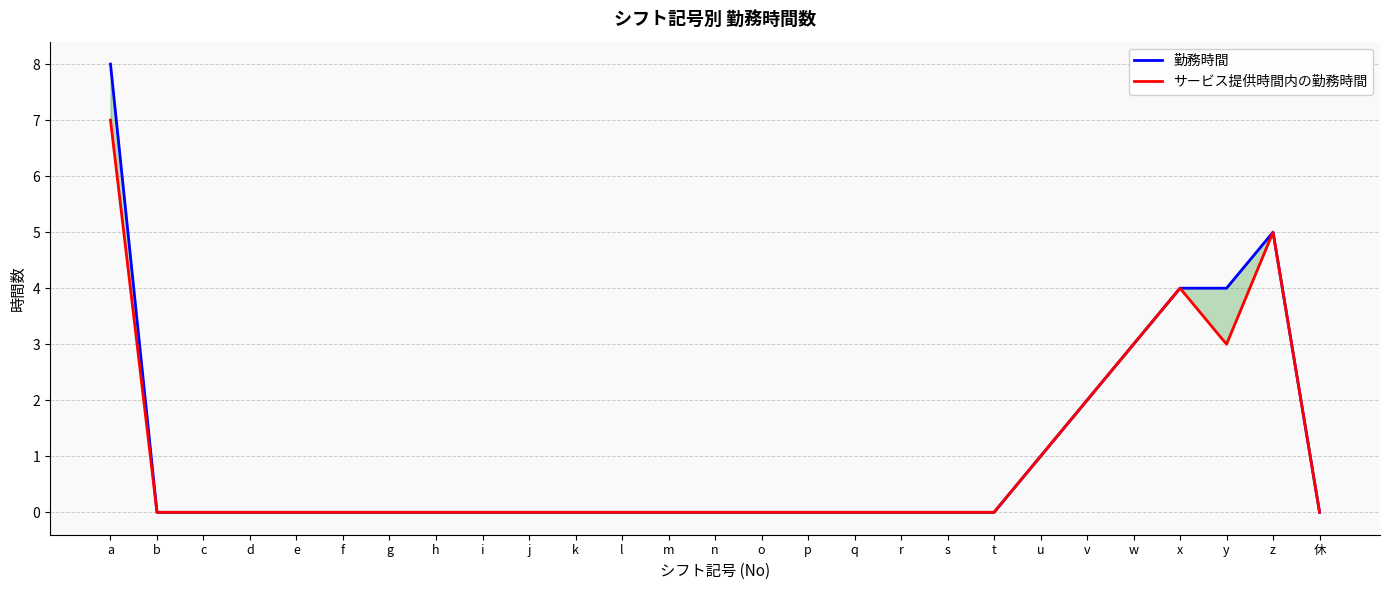

The サービス提供時間内の勤務時間 series shows 1 at v. True or false?

False